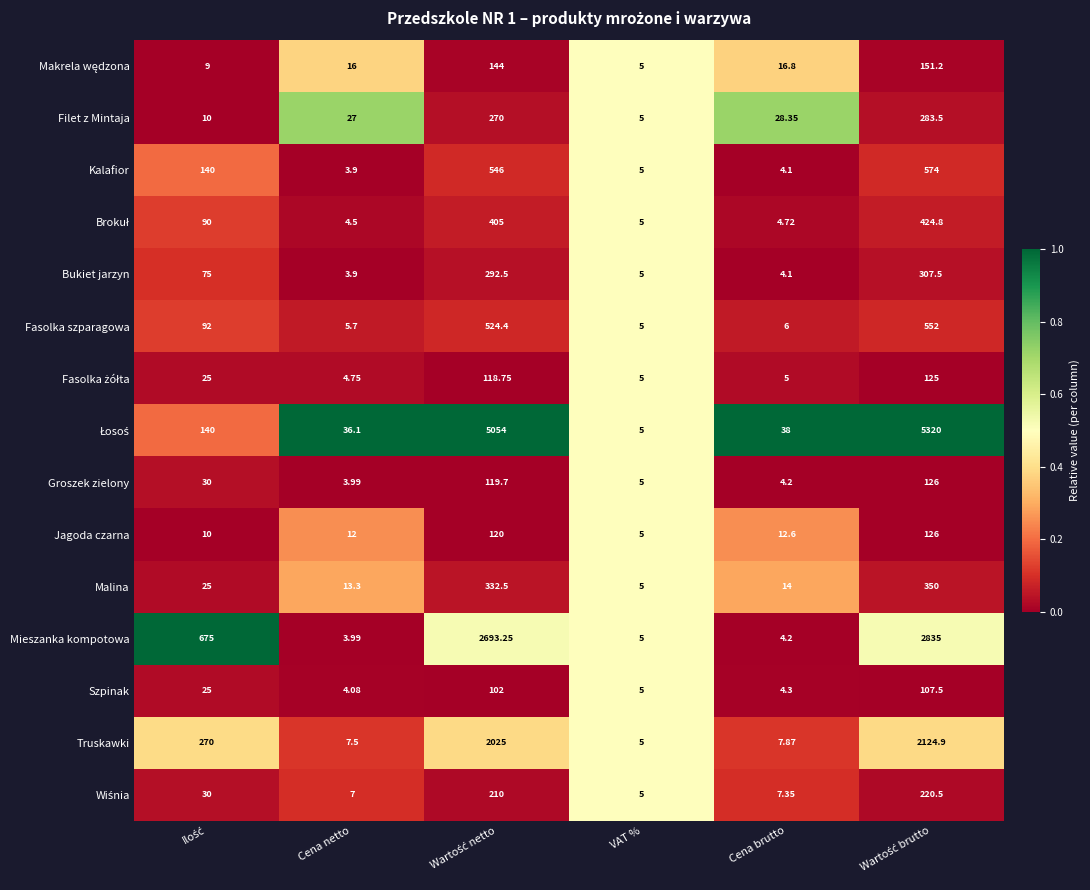

At which label does Bukiet jarzyn reach its minimum?

Cena netto